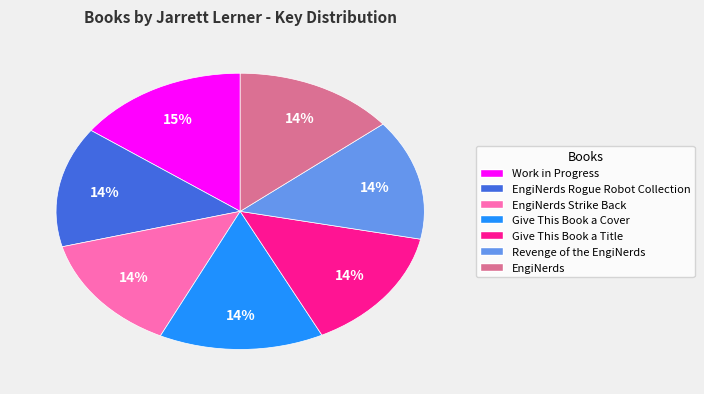

Count the number of slices in the pie.

7